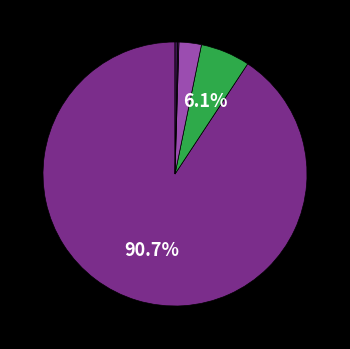

Does any single category account for the majority?

Yes